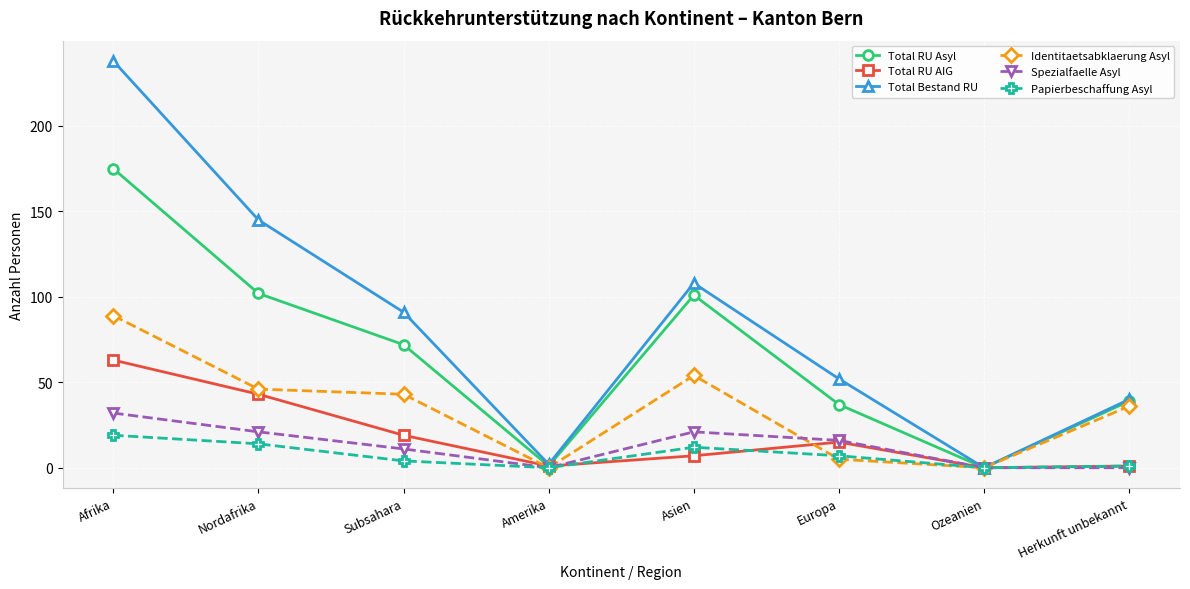

List the series in order of their peak value, lowest first.

Papierbeschaffung Asyl, Spezialfaelle Asyl, Total RU AIG, Identitaetsabklaerung Asyl, Total RU Asyl, Total Bestand RU